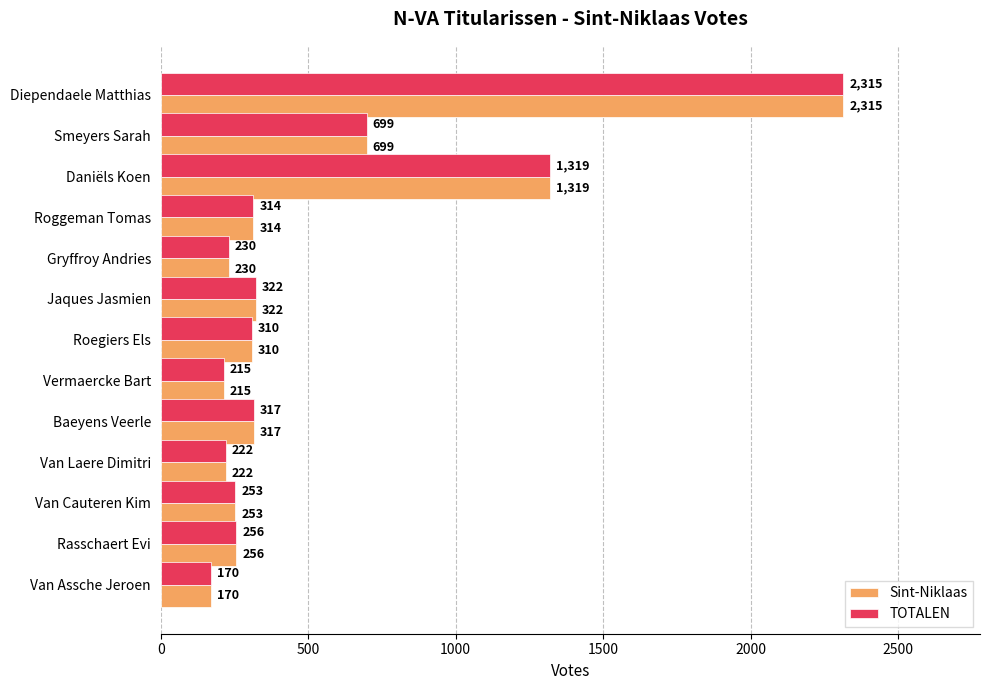

What is the average value of the TOTALEN series?

534